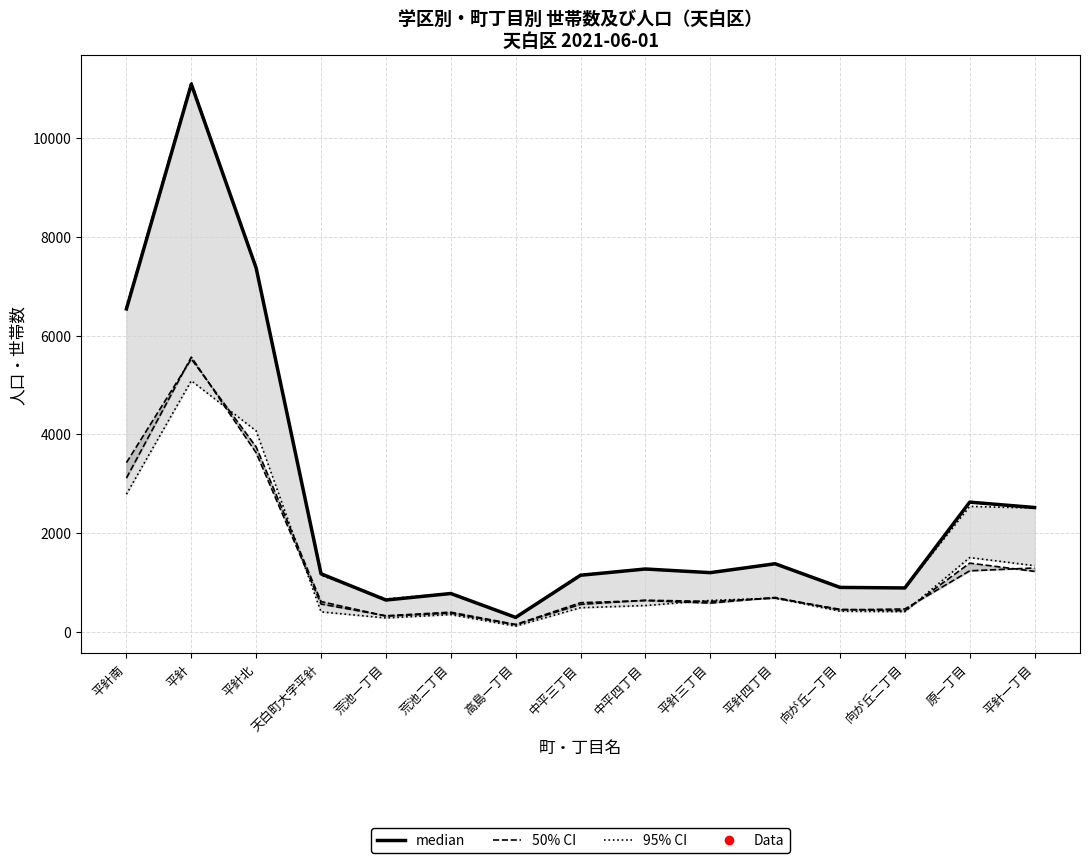

True or false: median has a value of 861 at 荒池一丁目.

False